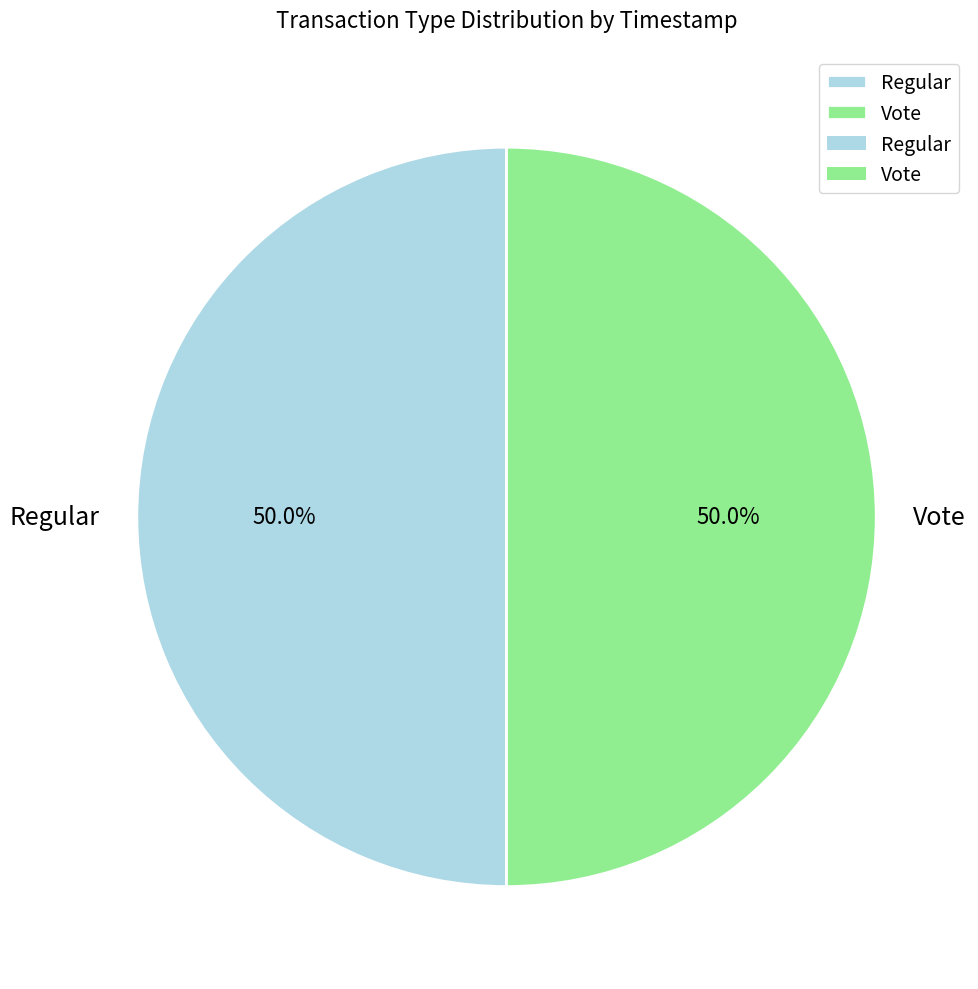

True or false: Regular accounts for 50% of the total.

True